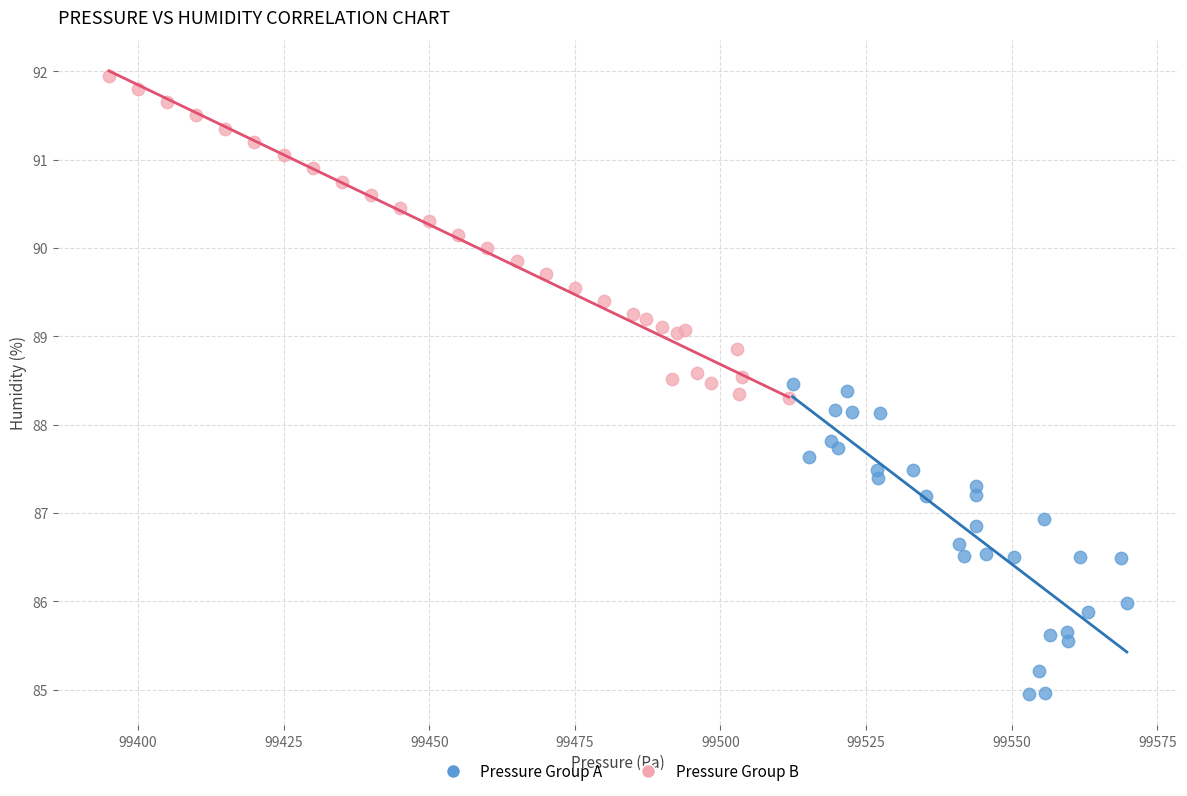

Which series reaches the minimum Y coordinate?

Pressure Group A